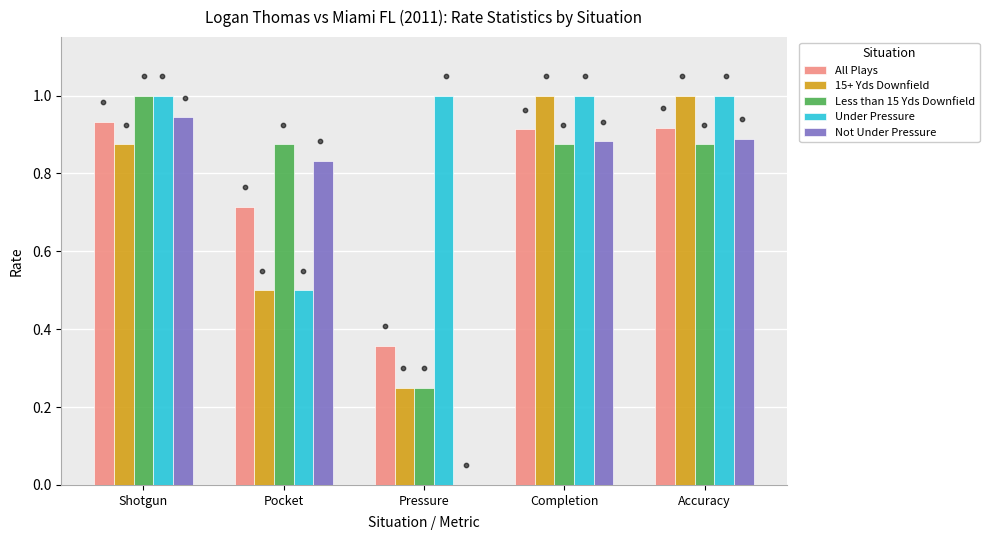

Which series contains the highest Y value?

15+ Yds Downfield